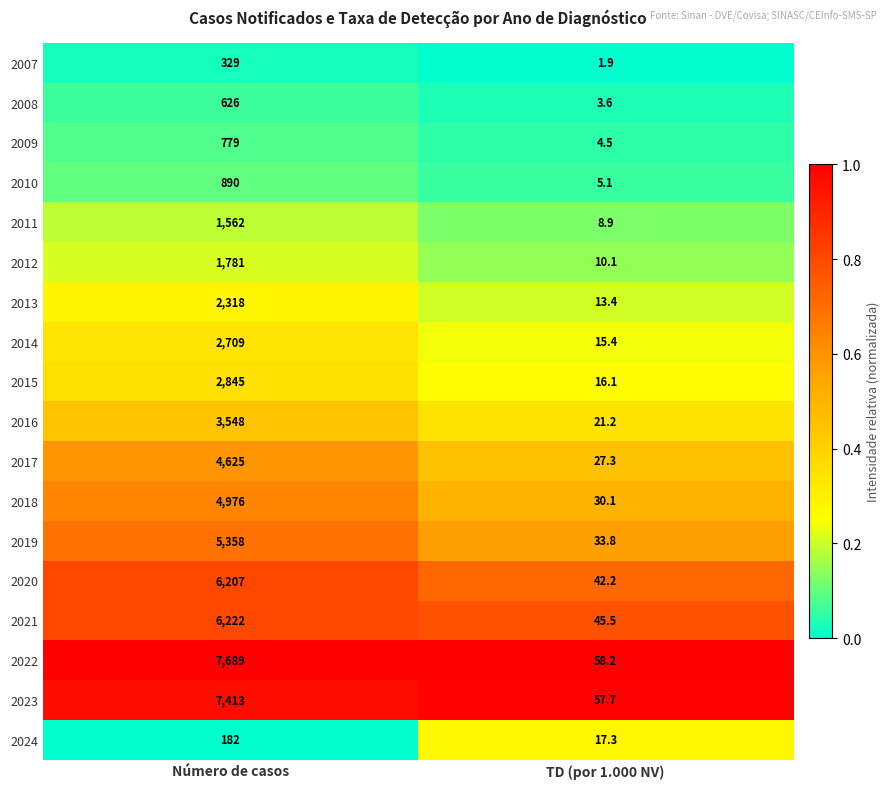

What is the greatest value displayed?

7689.0